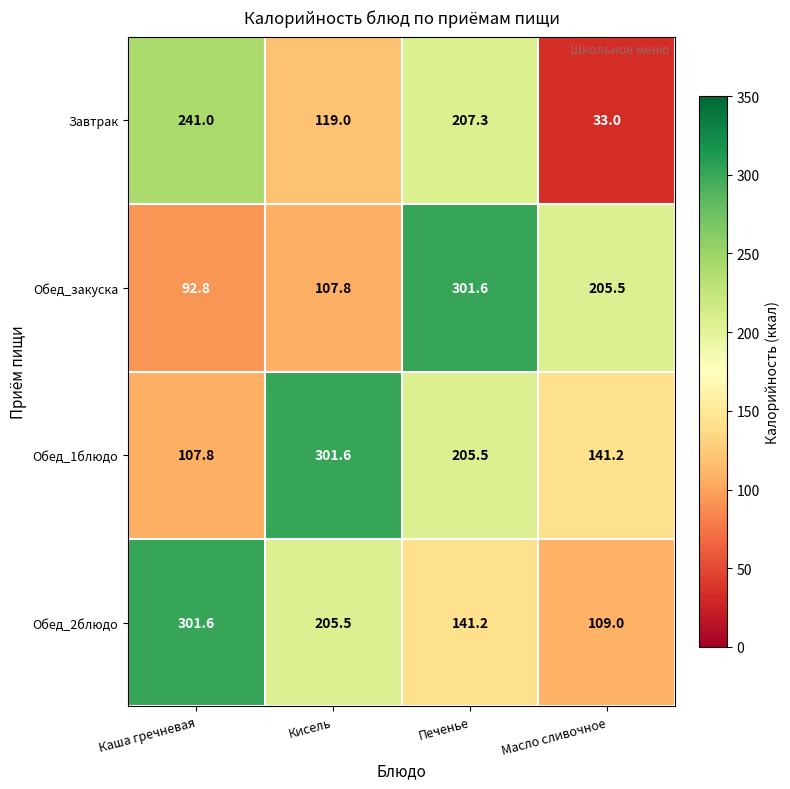

Reading right to left, what are all the values shown in this chart?

Завтрак: 33.0	207.3	119.0	241.0
Обед_закуска: 205.5	301.6	107.8	92.8
Обед_1блюдо: 141.2	205.5	301.6	107.8
Обед_2блюдо: 109.0	141.2	205.5	301.6